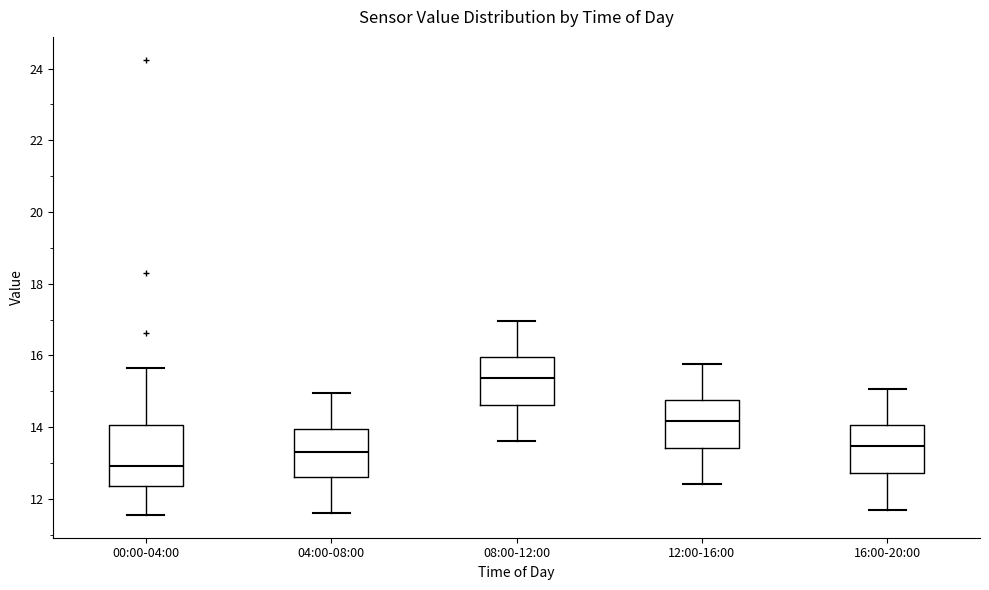

Reading left to right, transcribe this box plot: for each box, give where its median line is, the range the box spans, and where its two whiskers end, as read against the y-axis. The values are not printed on the chart, so give them approximately, as read against the axis.

00:00-04:00: median 13.0, box 12.4 to 14.0, whiskers 11.6 to 15.6
04:00-08:00: median 13.4, box 12.6 to 14.0, whiskers 11.6 to 15.0
08:00-12:00: median 15.4, box 14.6 to 16.0, whiskers 13.6 to 17.0
12:00-16:00: median 14.2, box 13.4 to 14.8, whiskers 12.4 to 15.8
16:00-20:00: median 13.4, box 12.8 to 14.0, whiskers 11.8 to 15.0